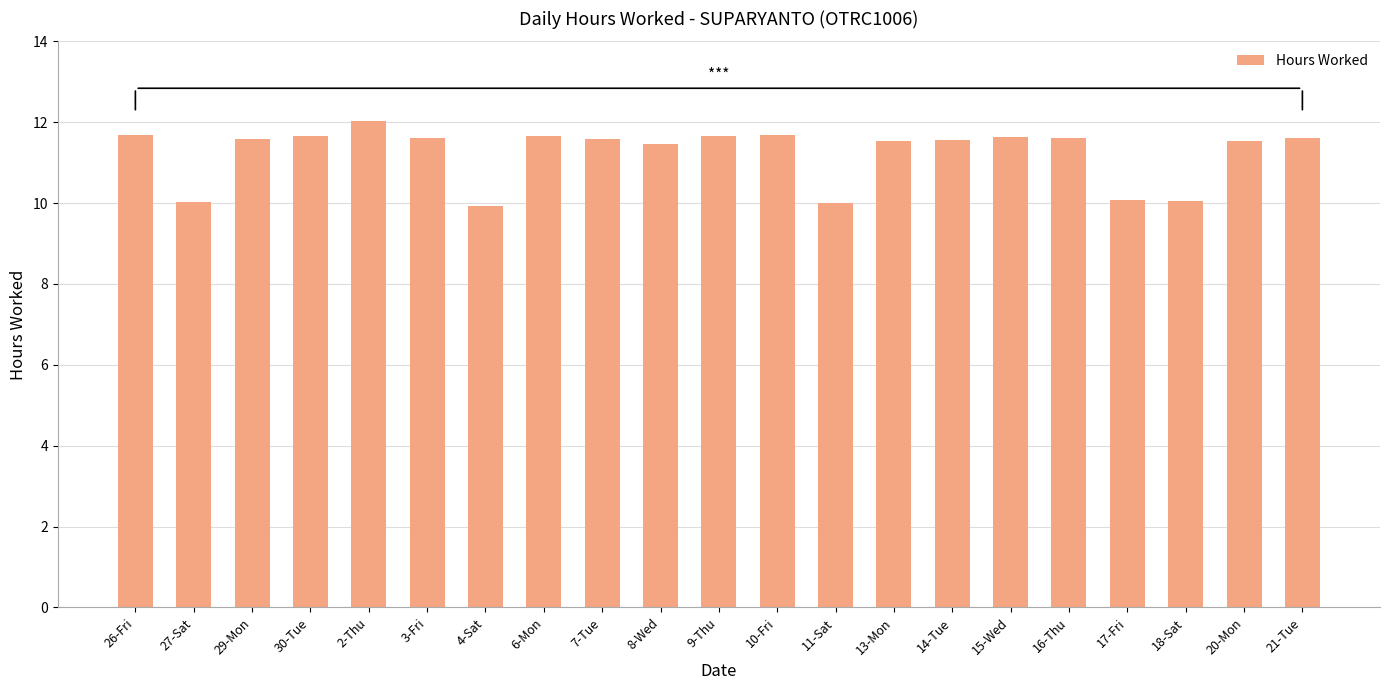

What is the label of the 2nd bar from the left?

27-Sat